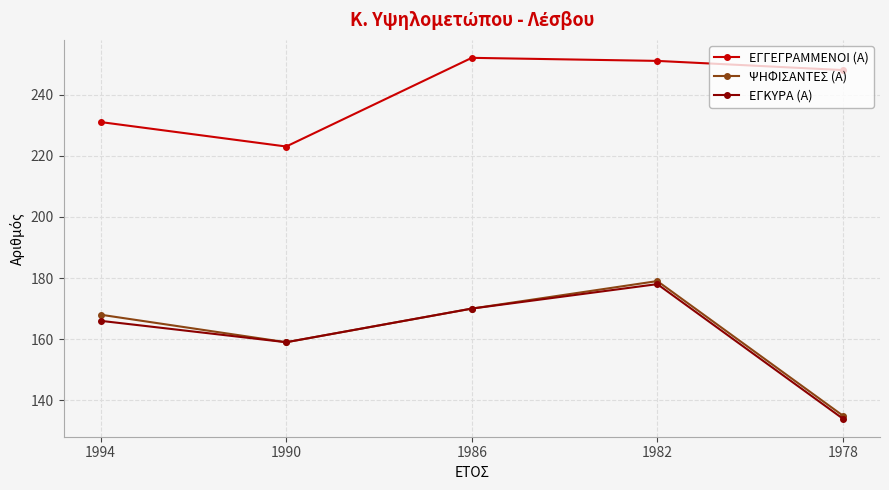

Reading left to right, extract all data points from this chart.

ΕΓΓΕΓΡΑΜΜΕΝΟΙ (Α): 1994=231	1990=223	1986=252	1982=251	1978=248
ΨΗΦΙΣΑΝΤΕΣ (Α): 1994=168	1990=159	1986=170	1982=179	1978=135
ΕΓΚΥΡΑ (Α): 1994=166	1990=159	1986=170	1982=178	1978=134